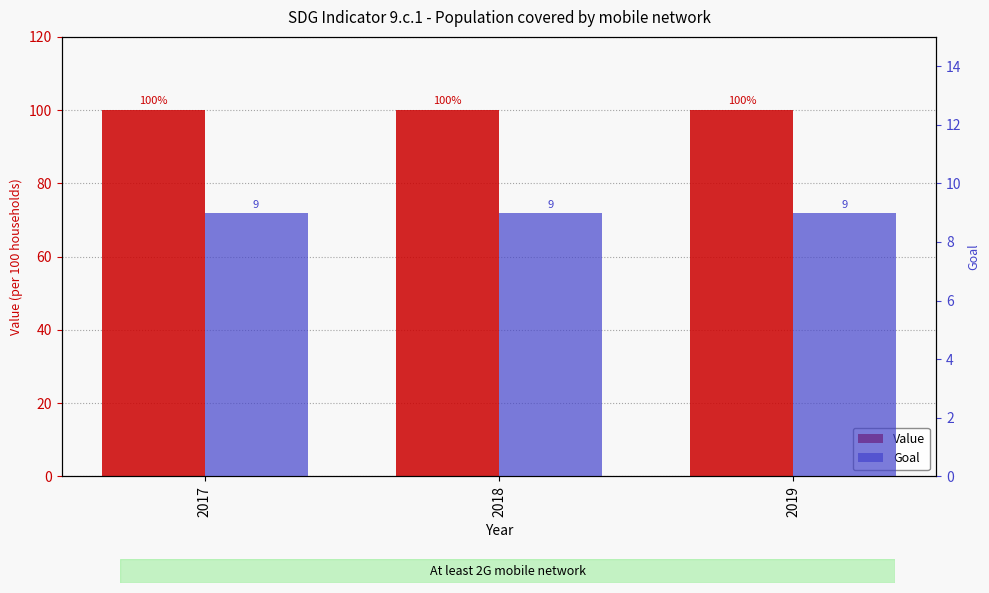

Which category has the lowest value in the Value series?

2017